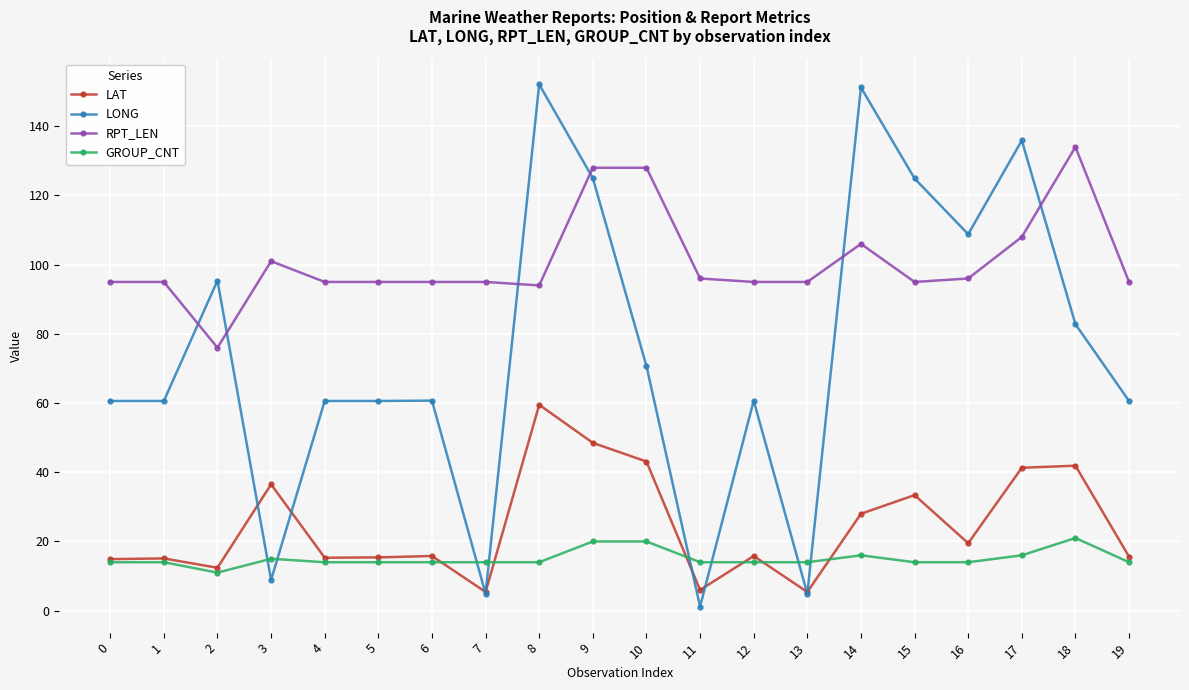

What is the lowest value of the LAT series?

5.4